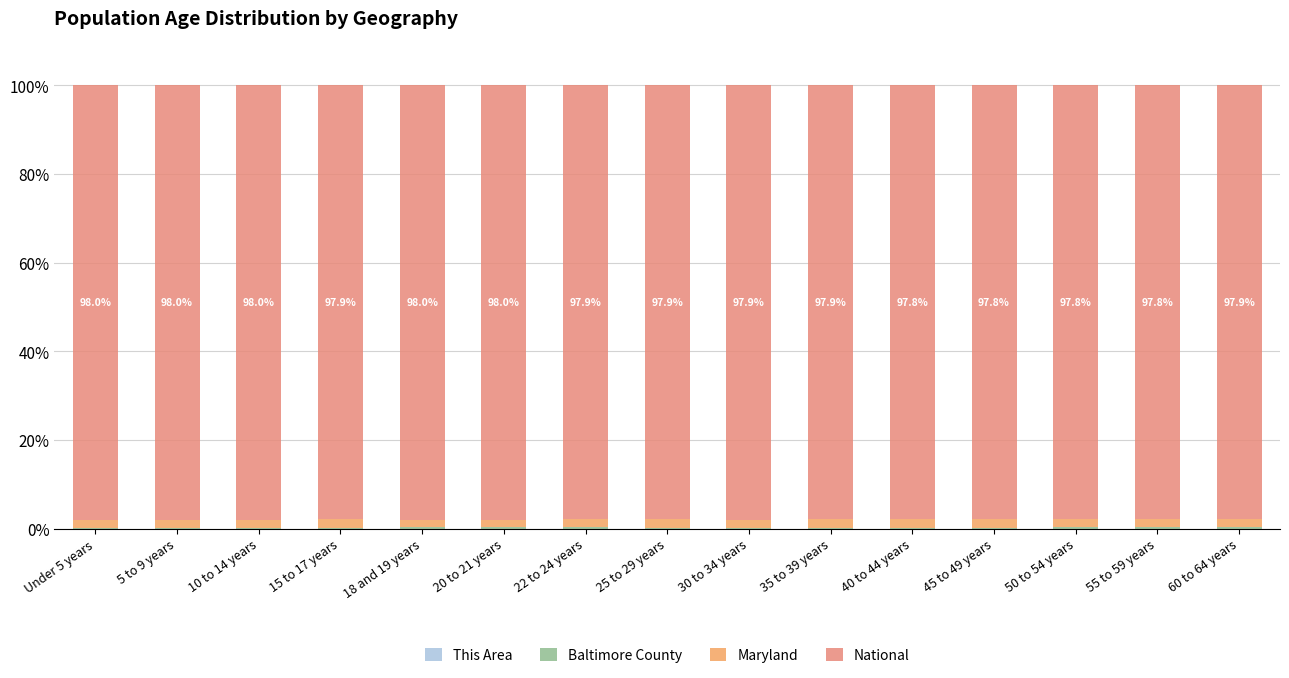

At which category is the sum across all series the highest?

5 to 9 years